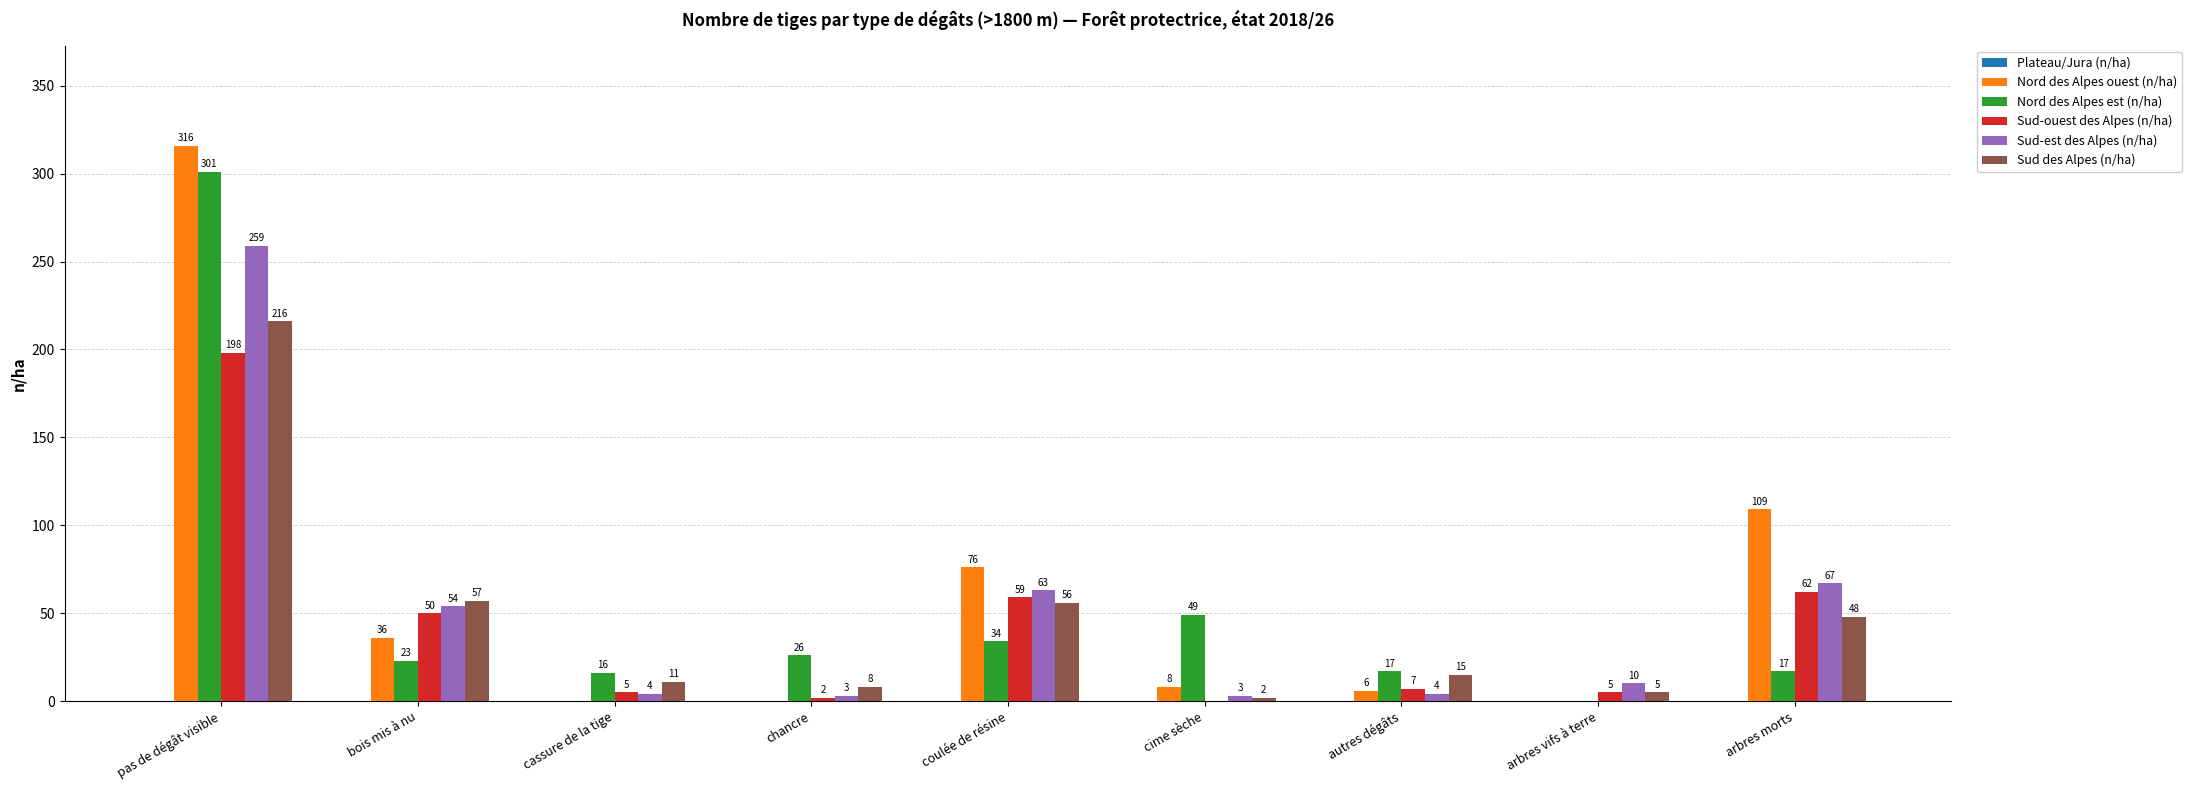

How many positive values does the Sud-ouest des Alpes (n/ha) series have?

8